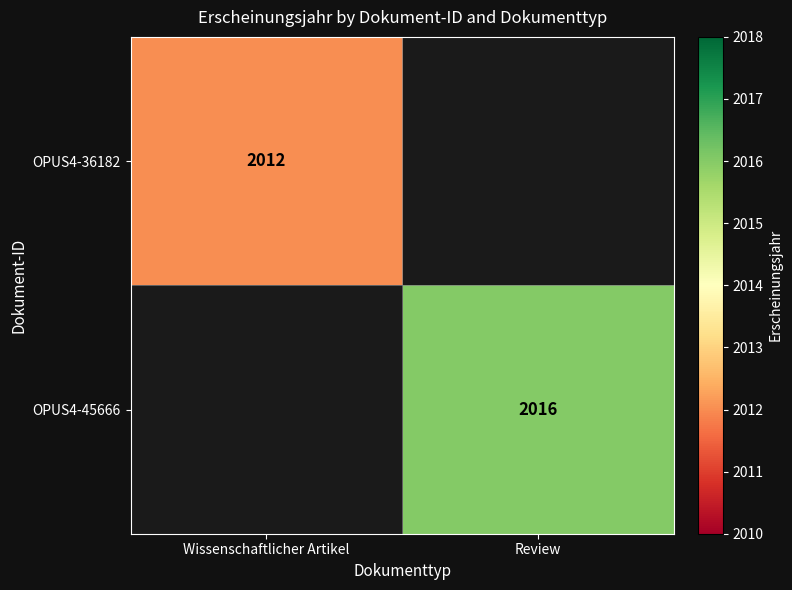

The OPUS4-45666 series shows 2016 at Review. True or false?

True